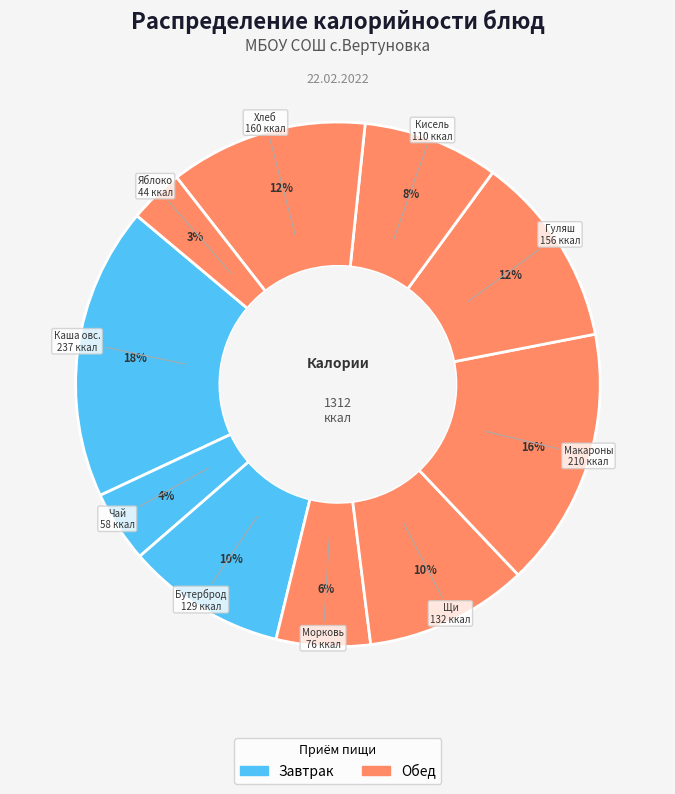

Count the number of slices in the pie.

10